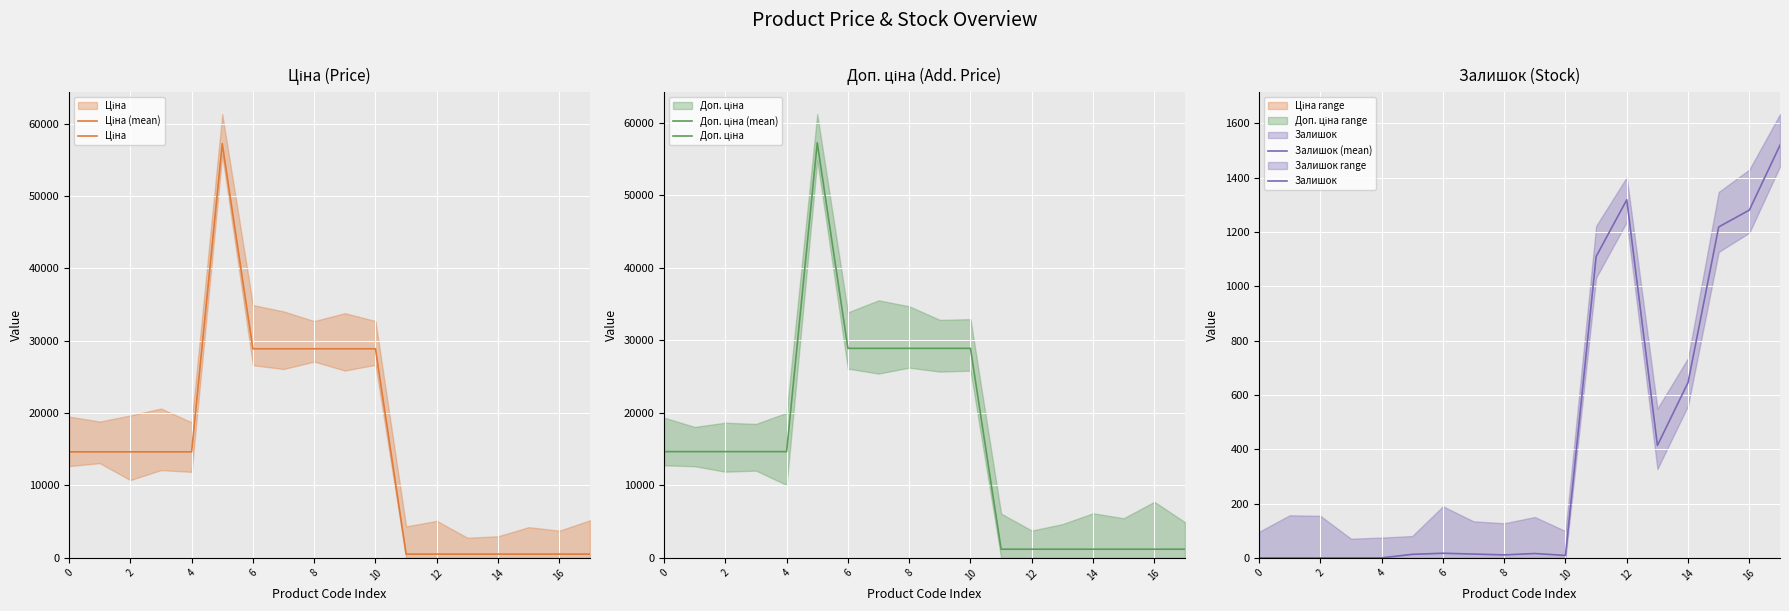

The value of Ціна (mean) at 6 is 19672.1. True or false?

False